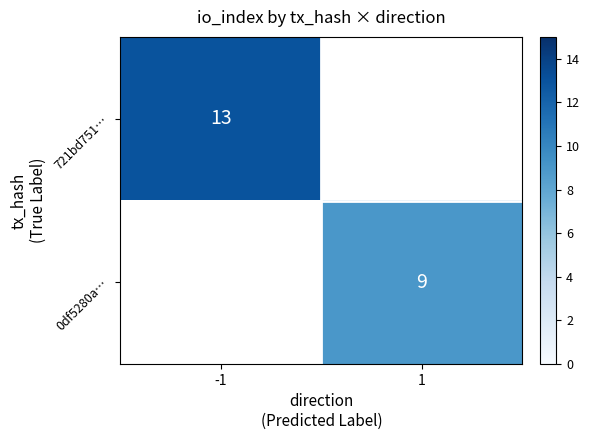

The value of 721bd751… at -1 is 13. True or false?

True